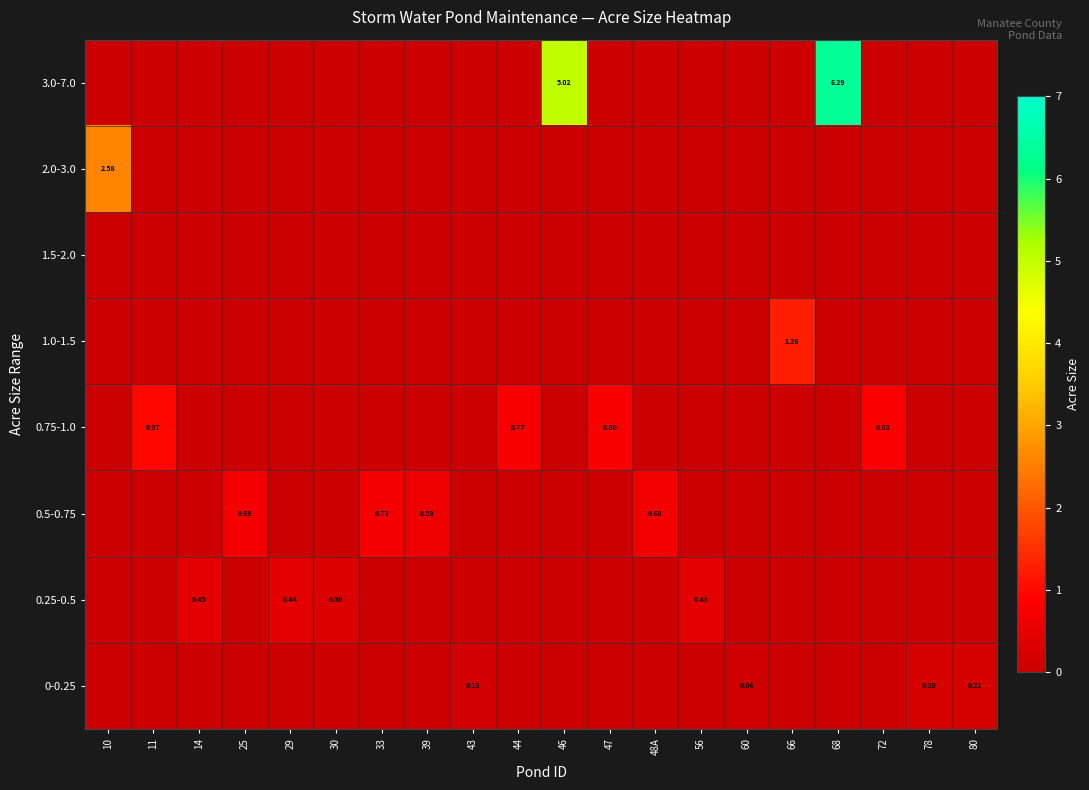

At how many categories does at least one series exceed 0?

20